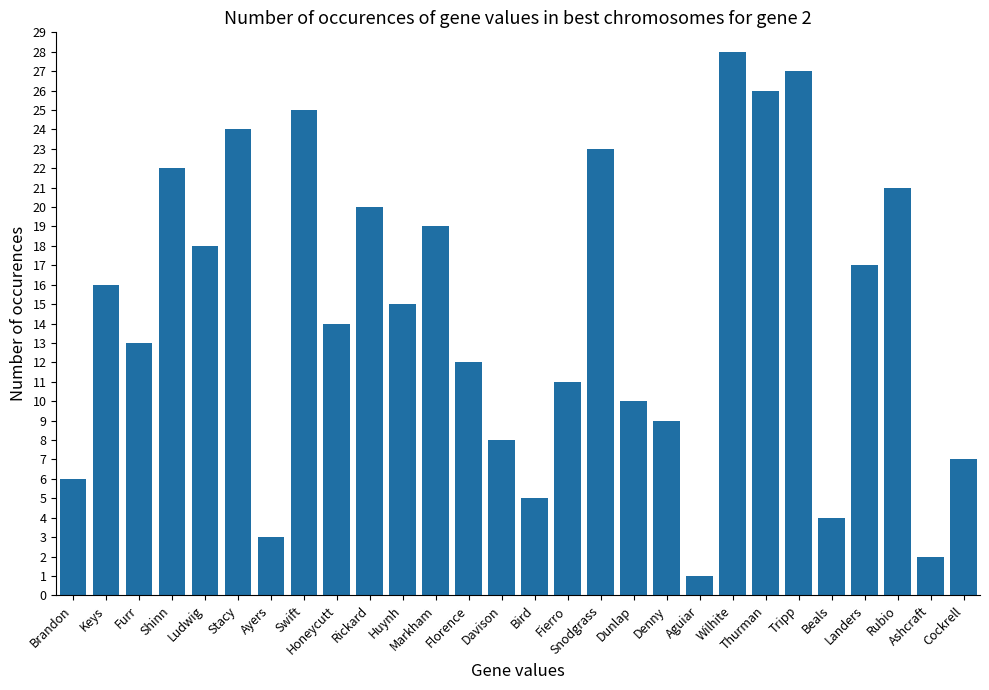

Where is the data nearest to the value 14?

Honeycutt